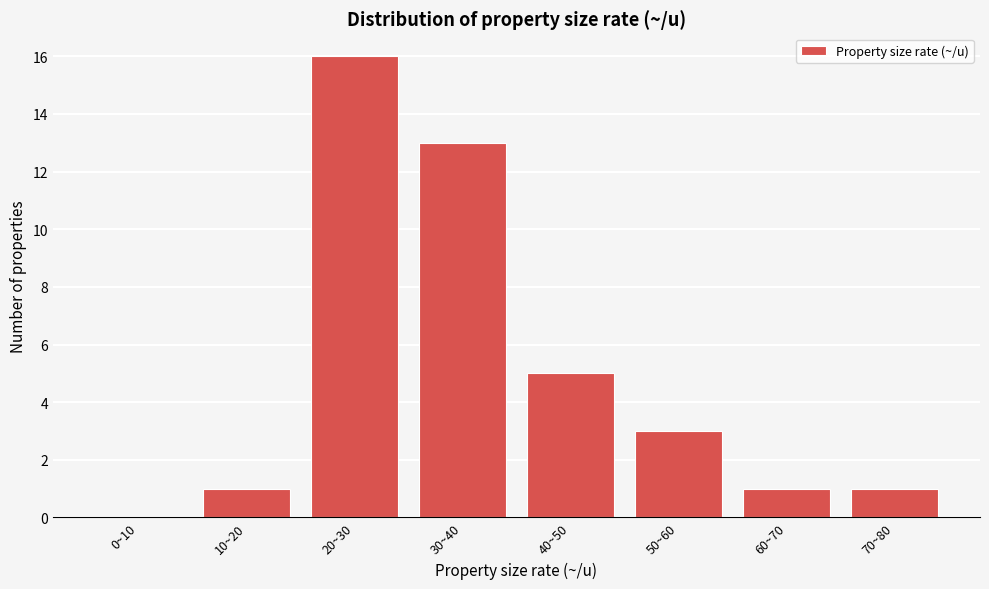

Reading right to left, transcribe all the data shown in this chart.

70~80=1	60~70=1	50~60=3	40~50=5	30~40=13	20~30=16	10~20=1	0~10=0